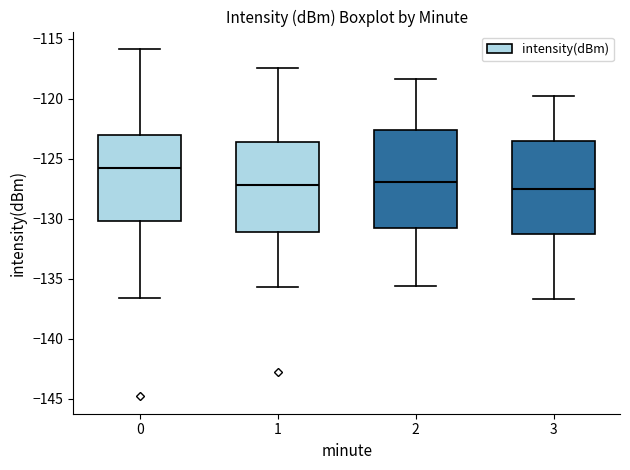

Reading left to right, transcribe this box plot: for each box, give where its median line is, the range the box spans, and where its two whiskers end, as read against the y-axis. The values are not printed on the chart, so give them approximately, as read against the axis.

0: median -125.5, box -130.0 to -123.0, whiskers -136.5 to -116.0
1: median -127.0, box -131.0 to -123.5, whiskers -135.5 to -117.5
2: median -127.0, box -130.5 to -122.5, whiskers -135.5 to -118.5
3: median -127.5, box -131.5 to -123.5, whiskers -136.5 to -120.0